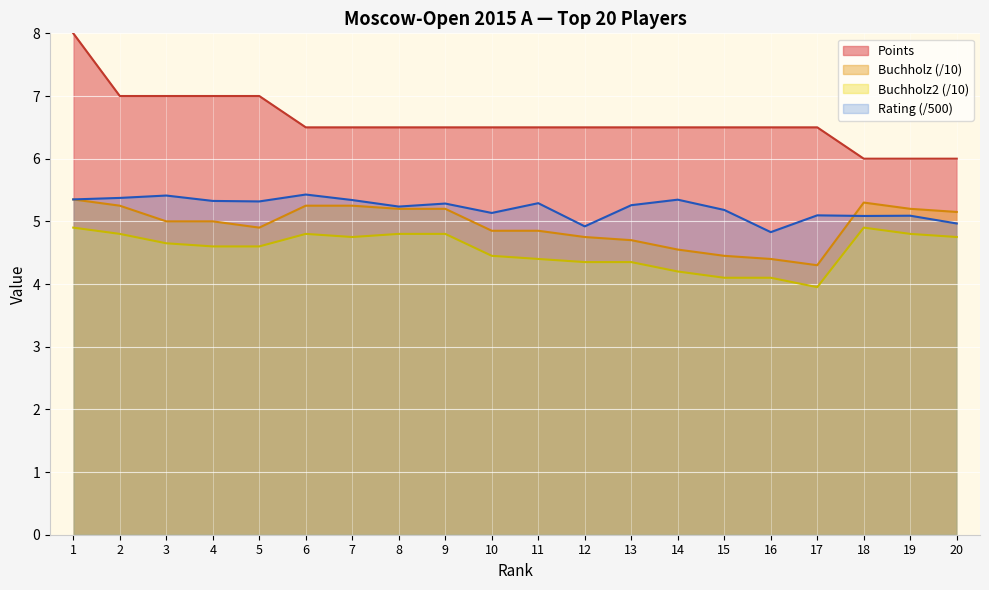

How many lines are shown in the chart?

4